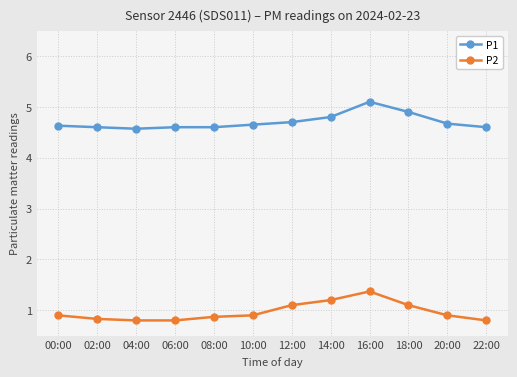

What is the highest value of the P2 series?

1.4